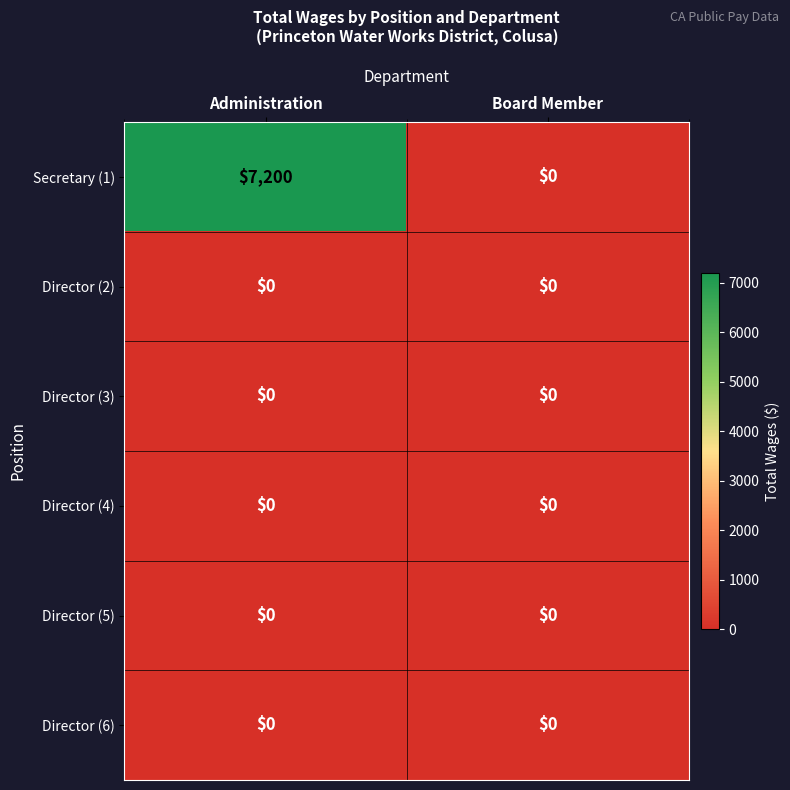

The Director (2) series shows 0 at Administration. True or false?

True